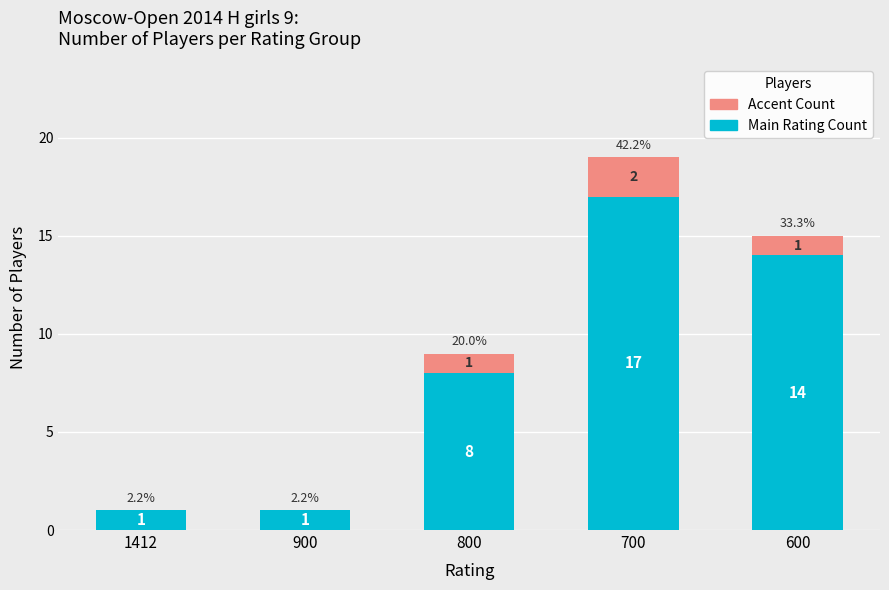

Where is Main Rating Count nearest to the value 9?

800